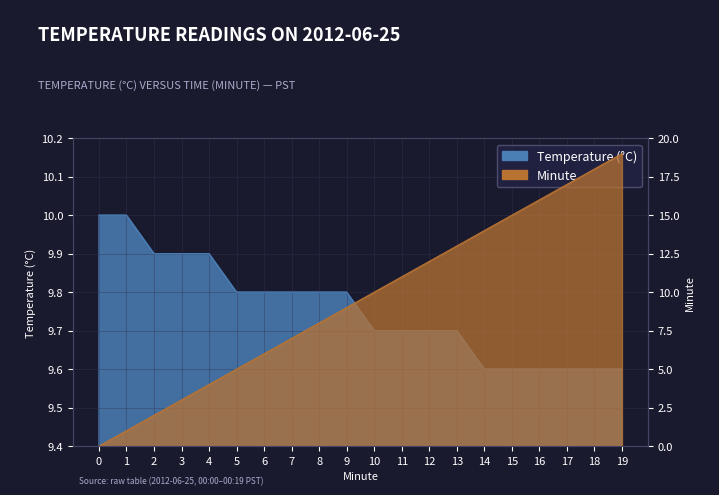

Reading left to right, list all the values displayed in this chart.

Temperature: 10.0	10.0	9.9	9.9	9.9	9.8	9.8	9.8	9.8	9.8	9.7	9.7	9.7	9.7	9.6	9.6	9.6	9.6	9.6	9.6
Minute: 0.0	1.0	2.0	3.0	4.0	5.0	6.0	7.0	8.0	9.0	10.0	11.0	12.0	13.0	14.0	15.0	16.0	17.0	18.0	19.0